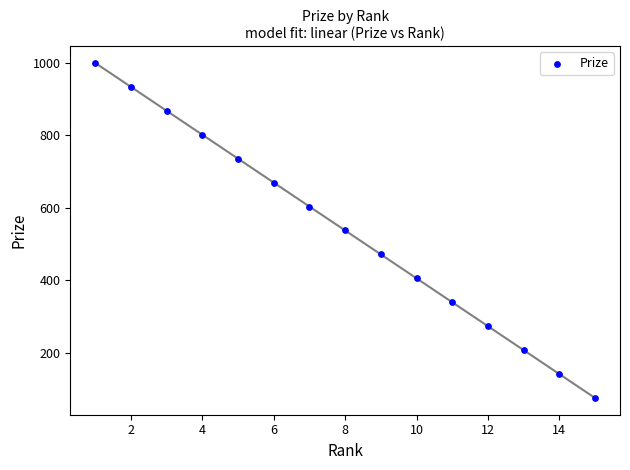

What is the range of Y values (max minus min)?

924